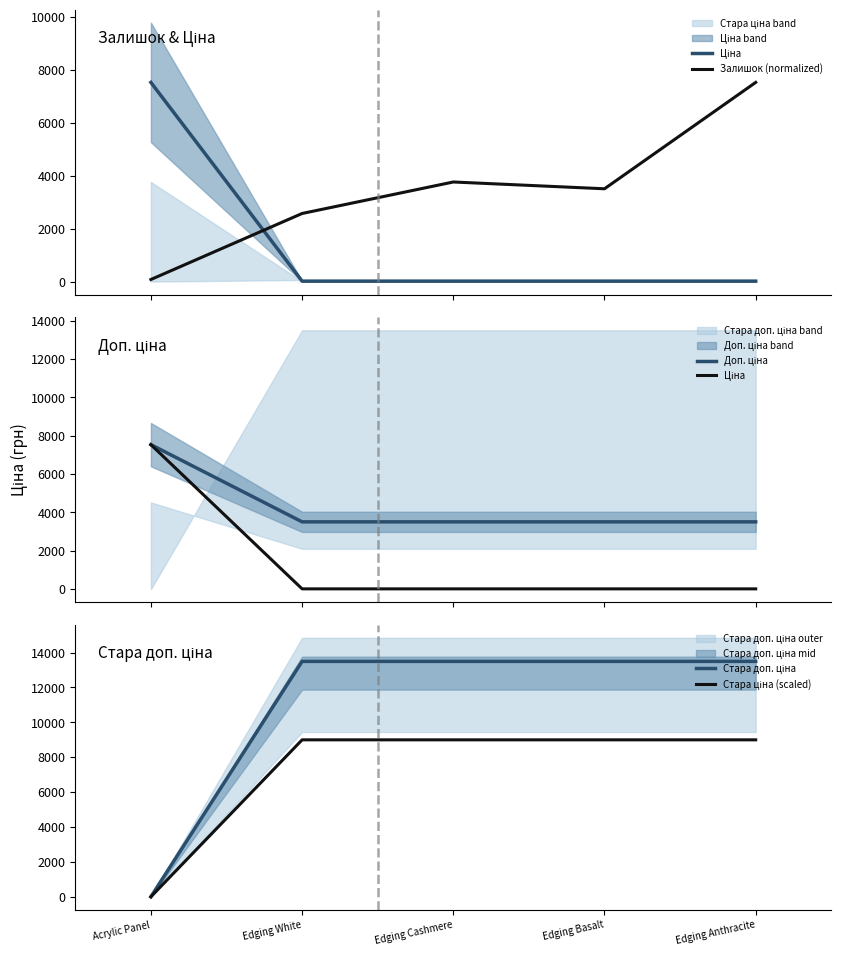

What is the sum of the Стара доп. ціна values at Edging Cashmere and Acrylic Panel?

13493.2